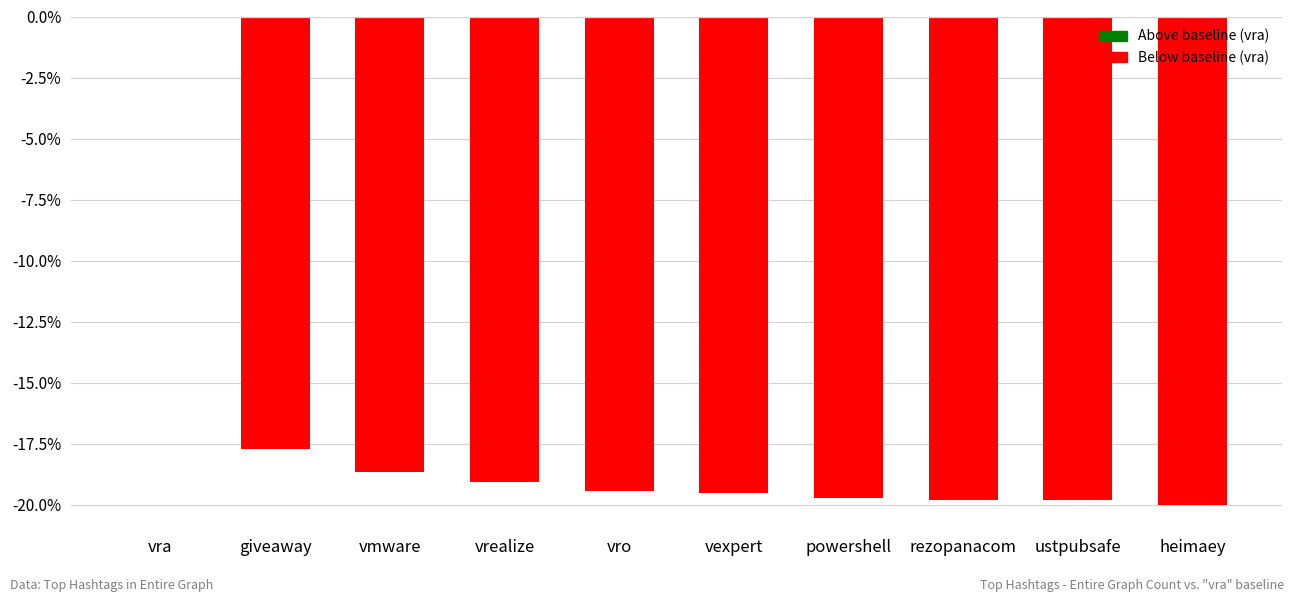

The value at vra is 13.3. True or false?

False